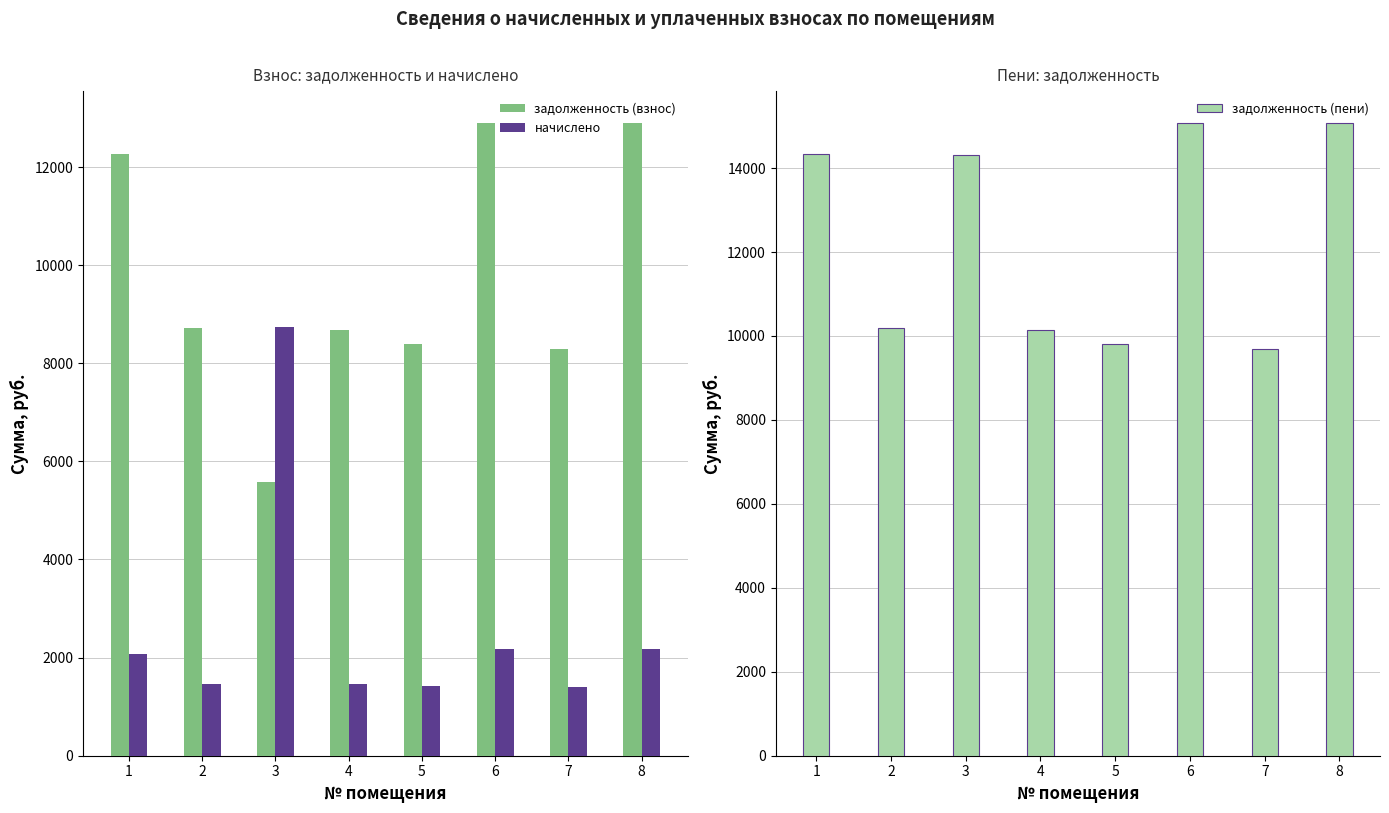

Which category has the highest value in the задолженность (взнос) series?

6